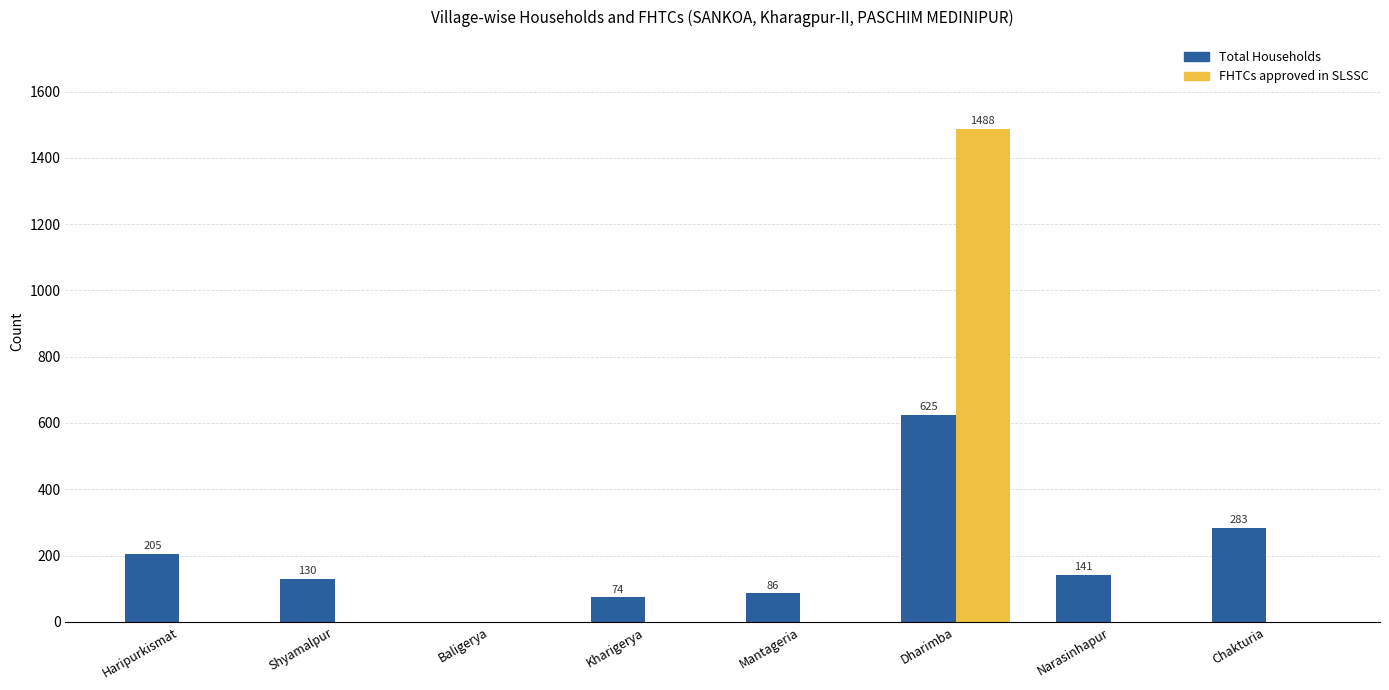

How many groups of bars are there?

8